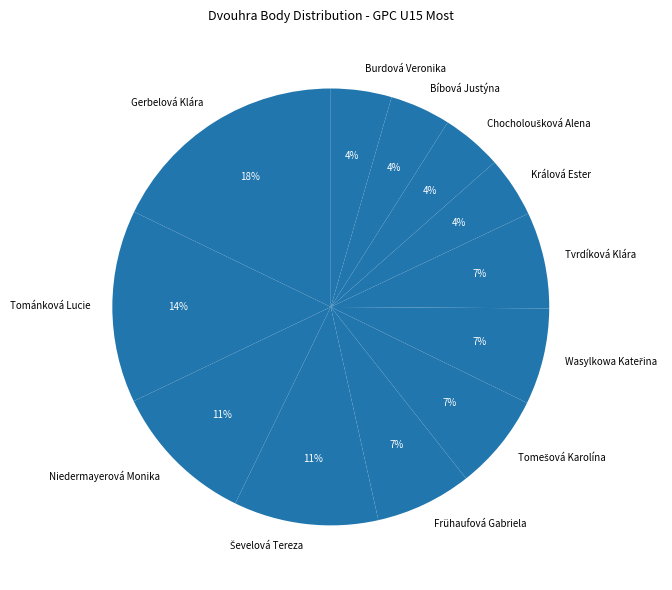

What is the largest slice in the pie chart?

Gerbelová Klára